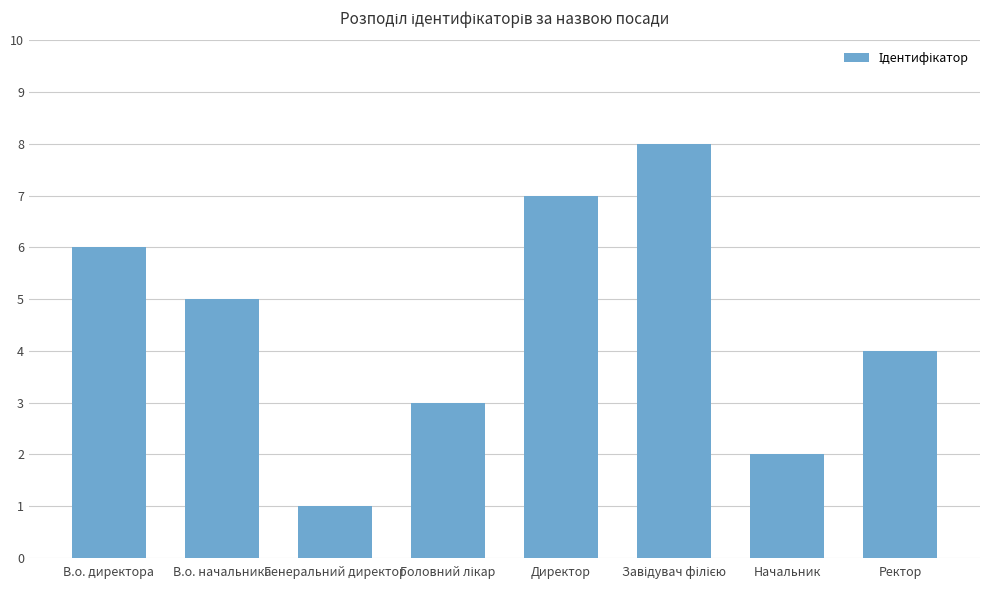

How many data points does each series have?

8